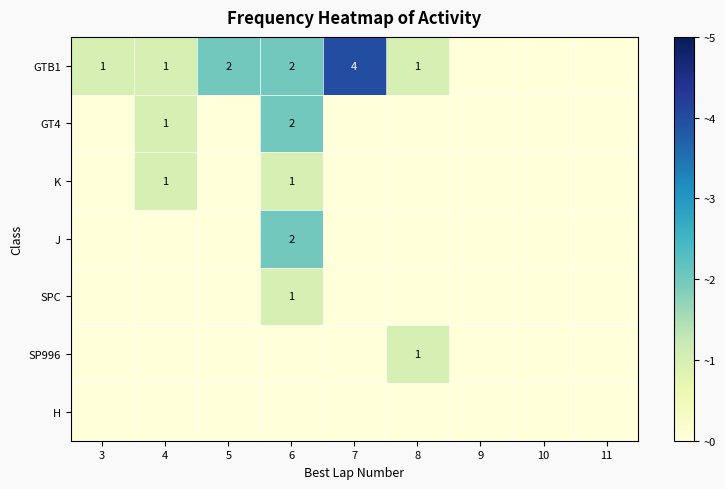

Which series has the largest total across all categories?

GTB1